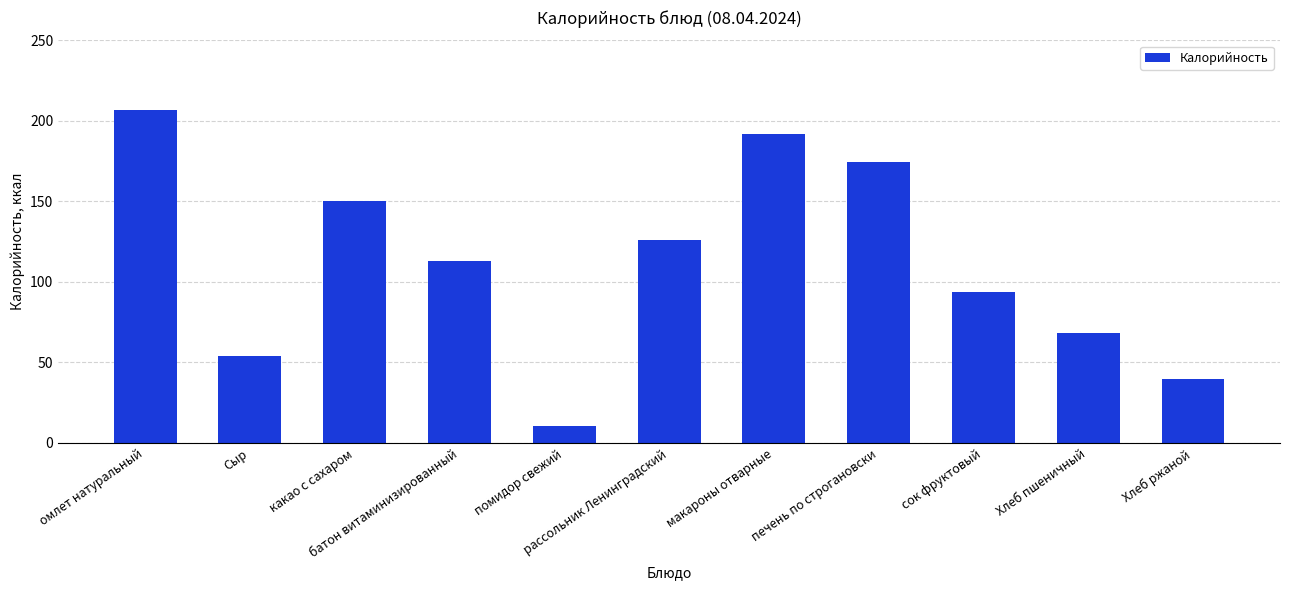

What is the maximum value shown in the chart?

207.0